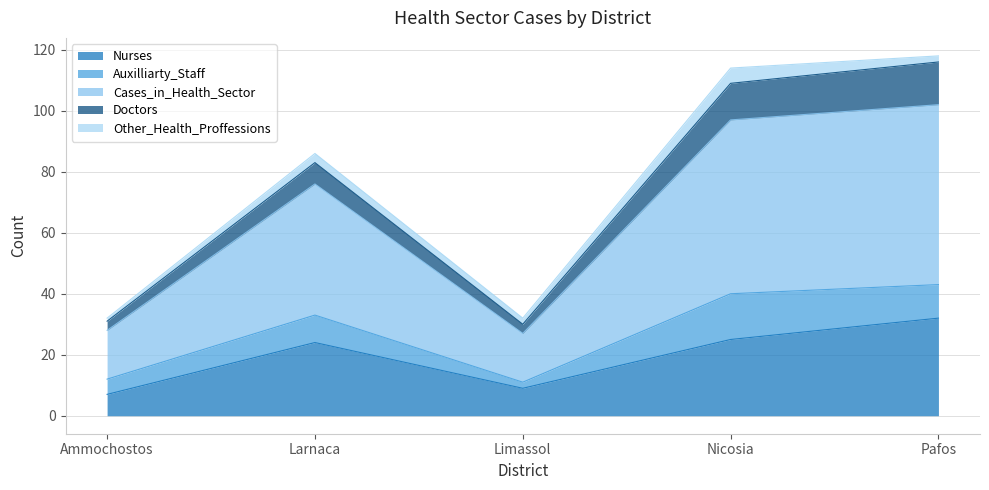

At which category is the sum across all series the highest?

Pafos